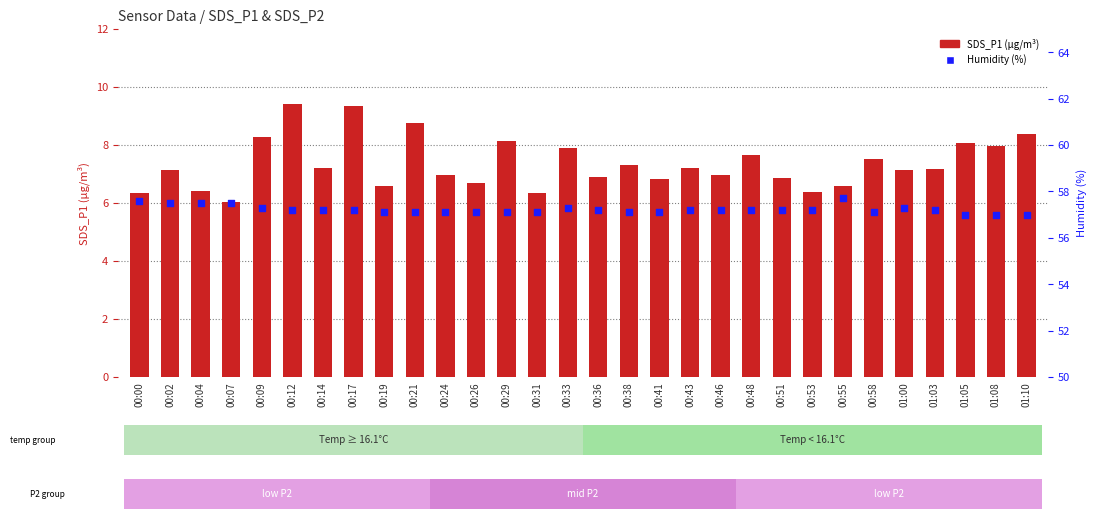

Is the value of Humidity at 01:00 greater than the value of SDS_P1 at 00:09?

Yes